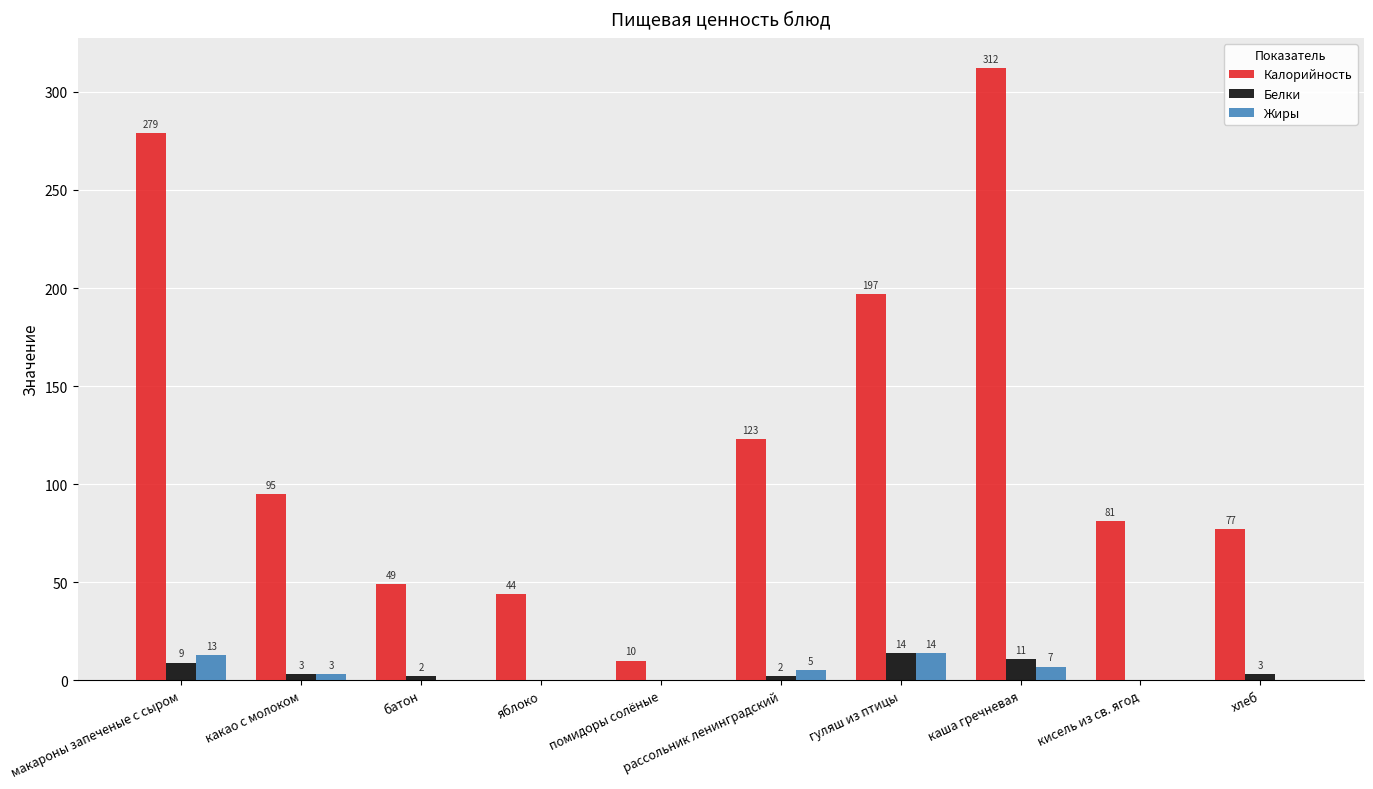

How many series are shown in this chart?

3